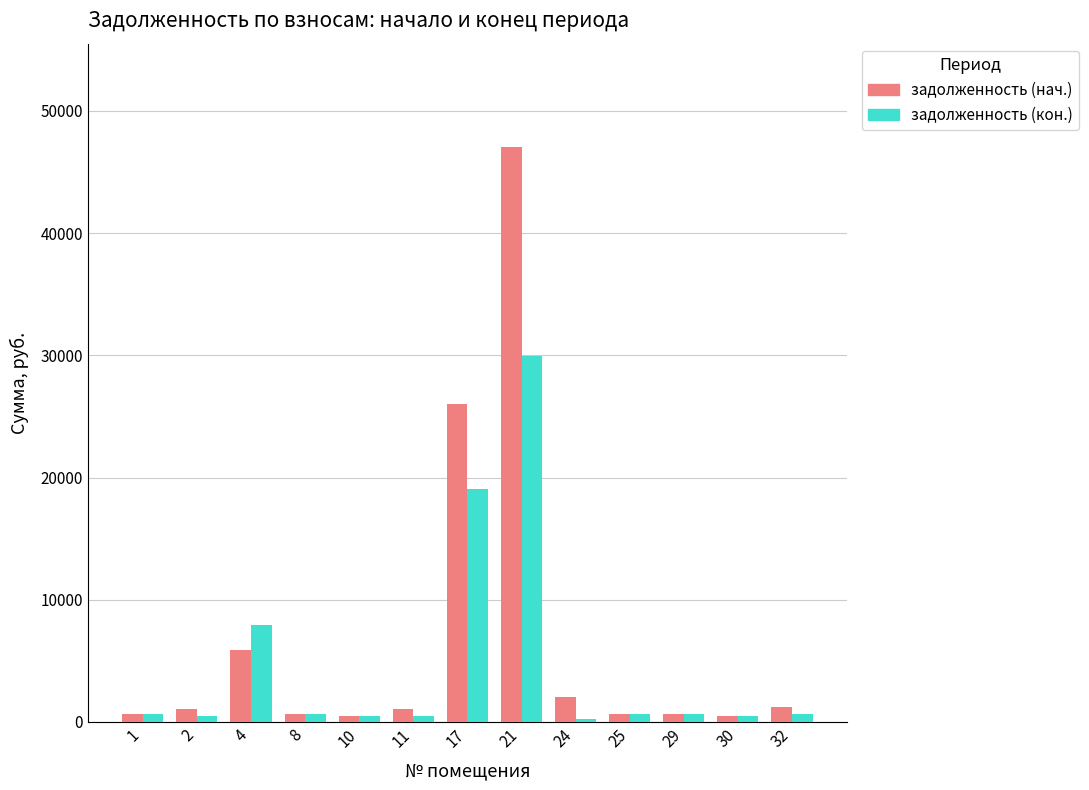

What is the greatest value displayed?

47032.0